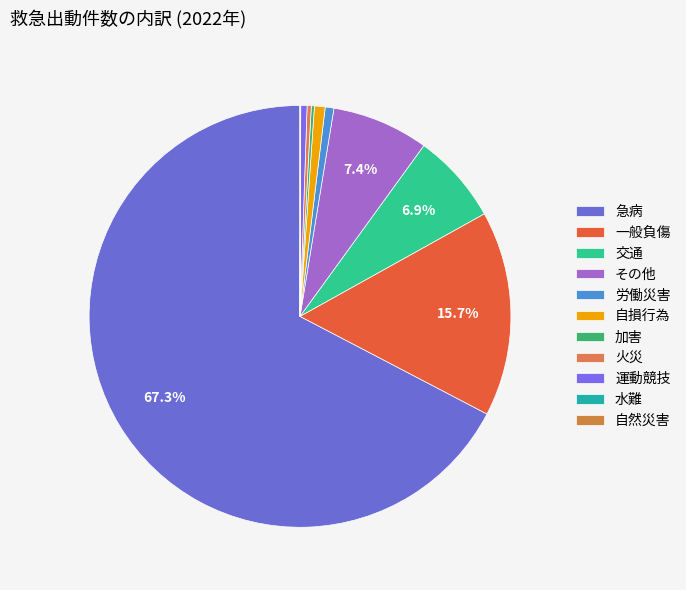

To the nearest percent, what is the difference between the largest and smallest slice percentages?

67%